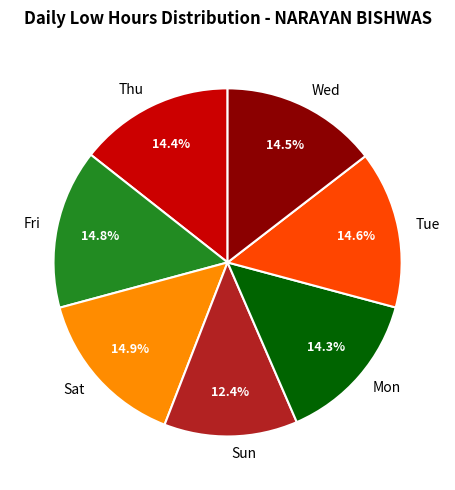

What percentage is the Tue slice, to the nearest percent?

15%